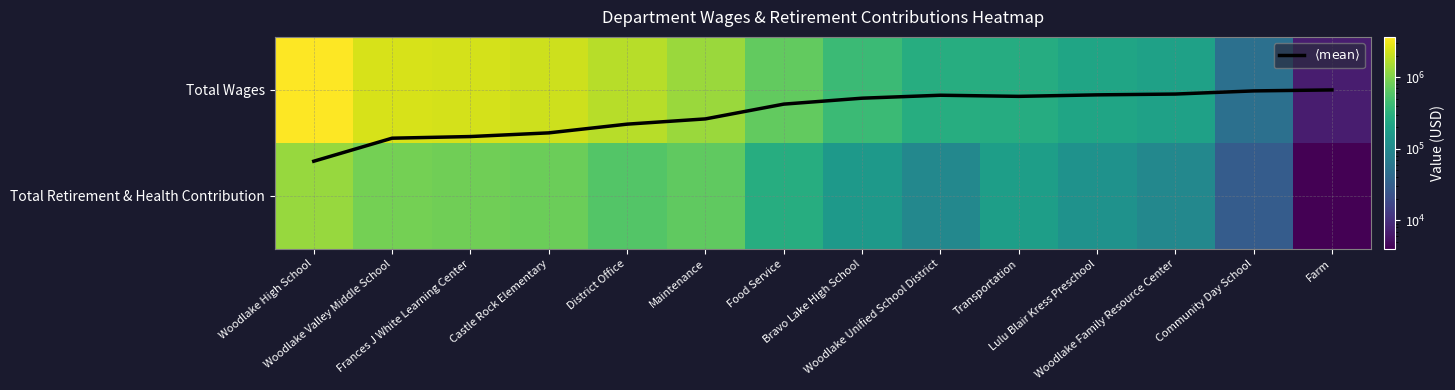

Read the Total Retirement & Health Contribution value at Lulu Blair Kress Preschool.

131144.0